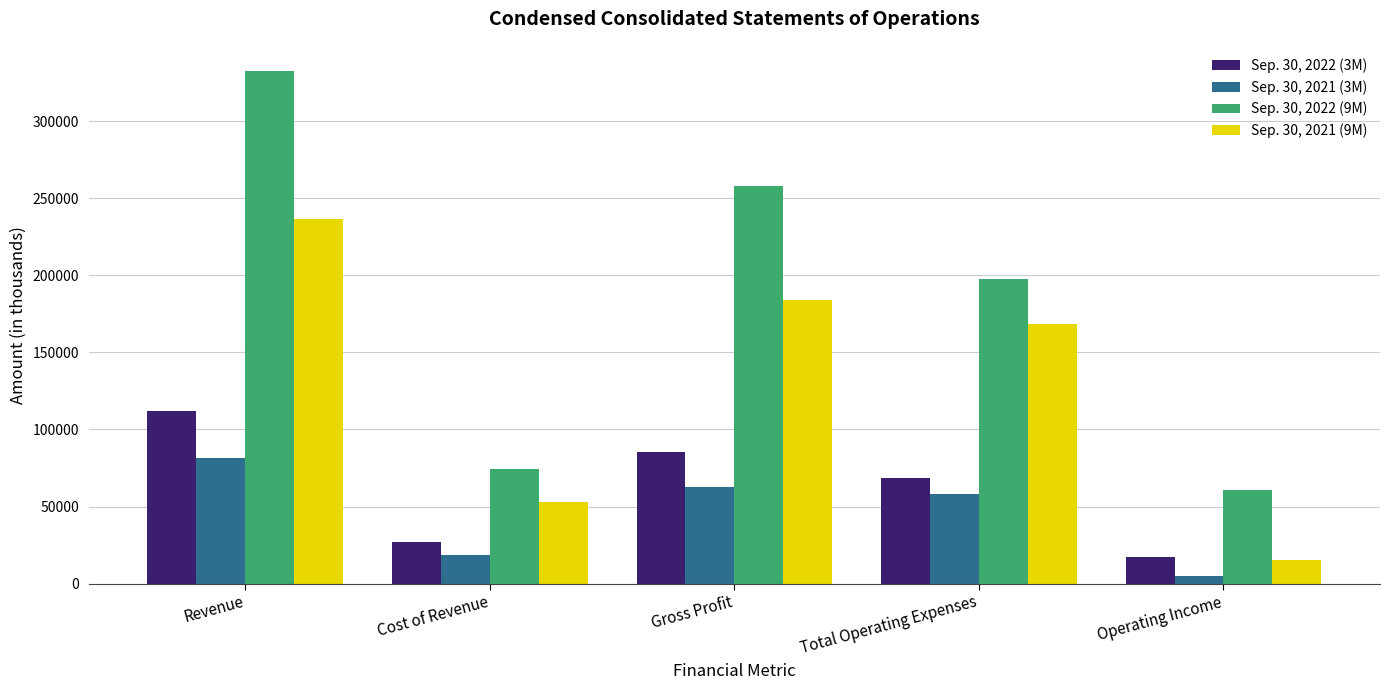

Reading right to left, list all the values displayed in this chart.

Sep. 30, 2022 (3M): Operating Income=16923	Total Operating Expenses=68337	Gross Profit=85260	Cost of Revenue=26984	Revenue=112244
Sep. 30, 2021 (3M): Operating Income=4695	Total Operating Expenses=58161	Gross Profit=62856	Cost of Revenue=18426	Revenue=81282
Sep. 30, 2022 (9M): Operating Income=60804	Total Operating Expenses=197427	Gross Profit=258231	Cost of Revenue=74195	Revenue=332426
Sep. 30, 2021 (9M): Operating Income=15311	Total Operating Expenses=168556	Gross Profit=183867	Cost of Revenue=52656	Revenue=236523